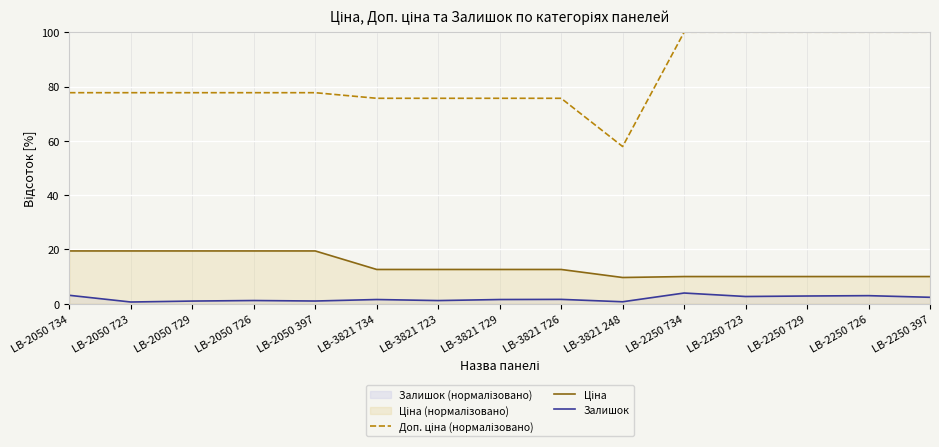

What is the value of the Доп. ціна (нормалізовано) point at the 10th from the left?

57.9